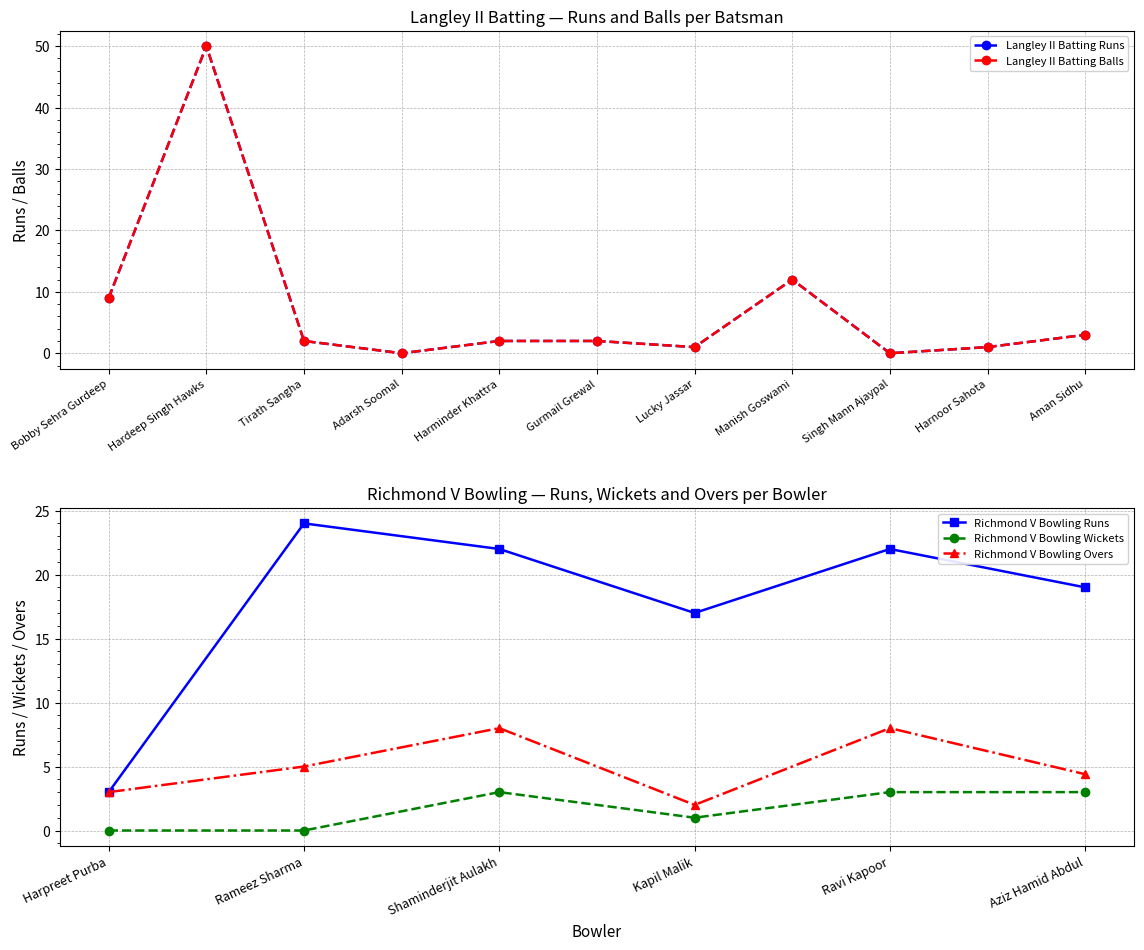

What is the difference between the second highest and minimum values in the Langley II Batting Runs series?

12